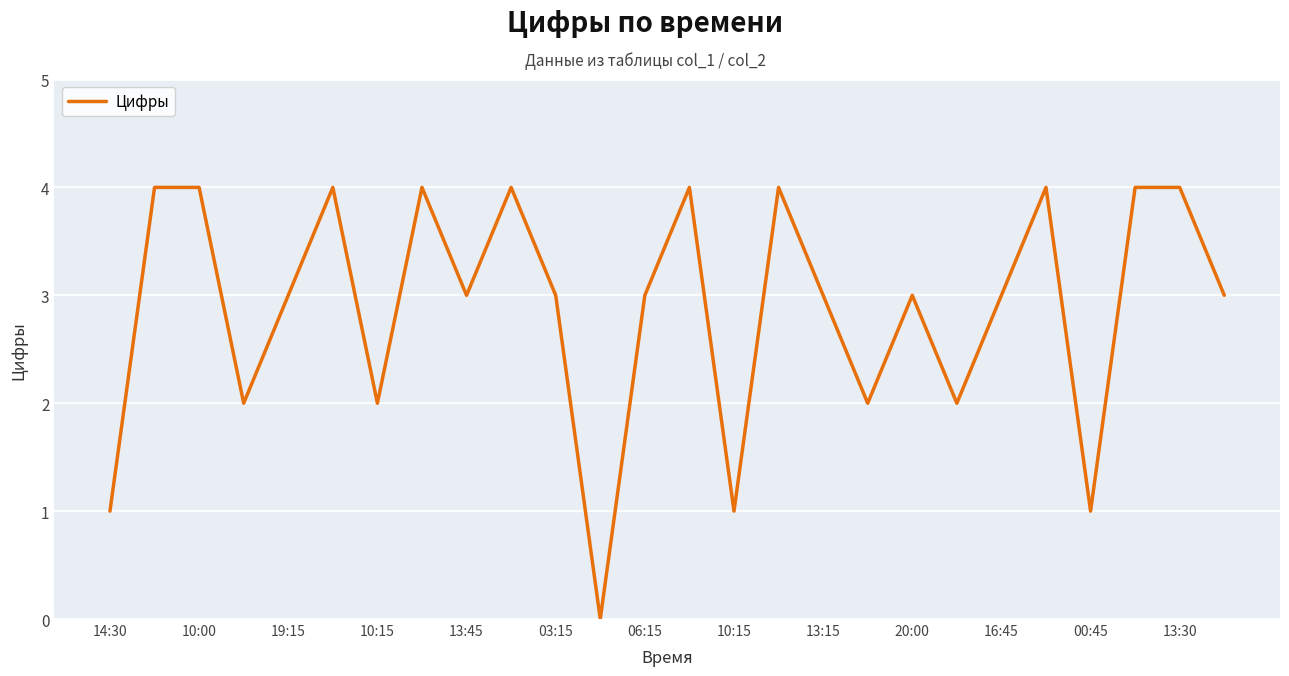

What is the difference between the second highest and minimum values?

4